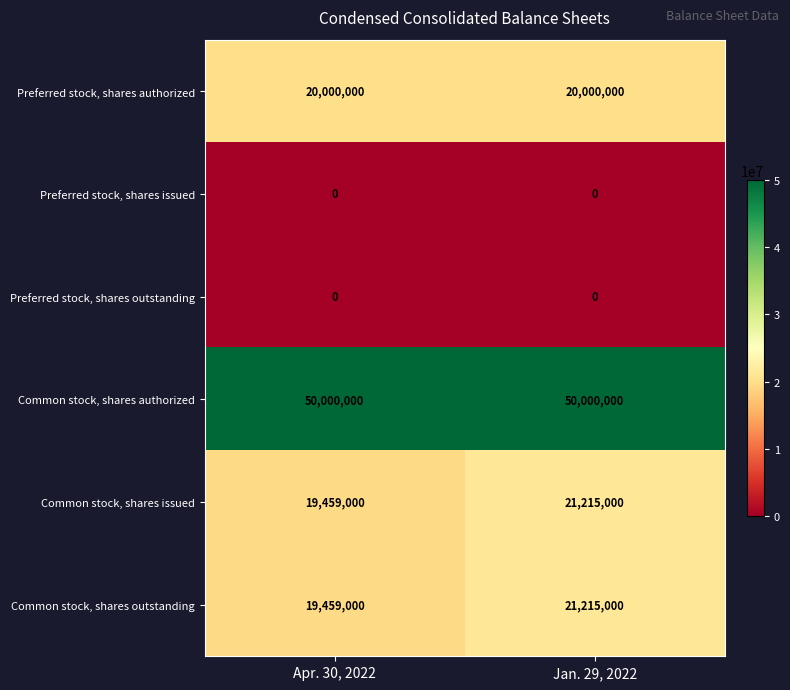

True or false: Preferred stock, shares authorized has a value of 26857652 at Jan. 29, 2022.

False